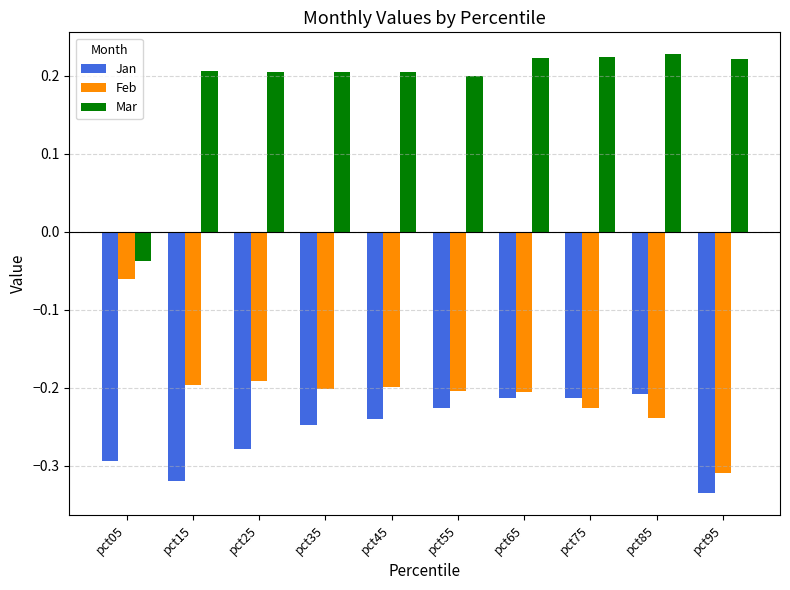

How many Mar values are between 0 and 1?

9